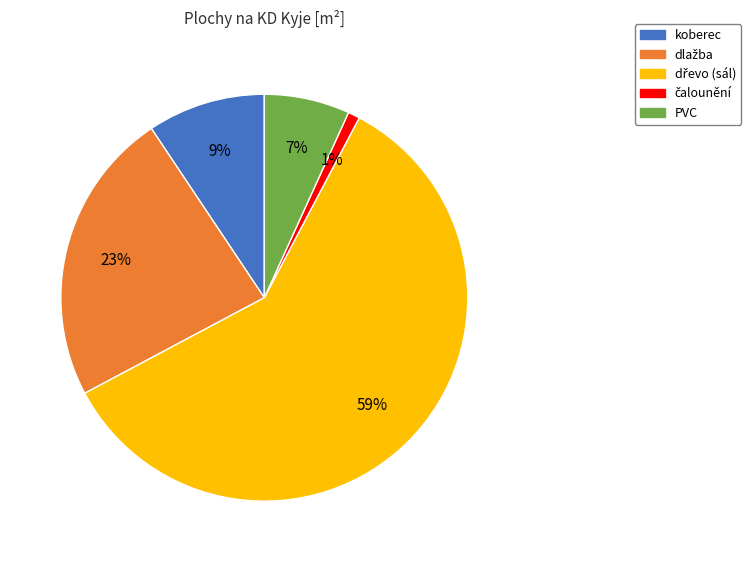

To the nearest percent, what percentage of the pie is PVC?

7%